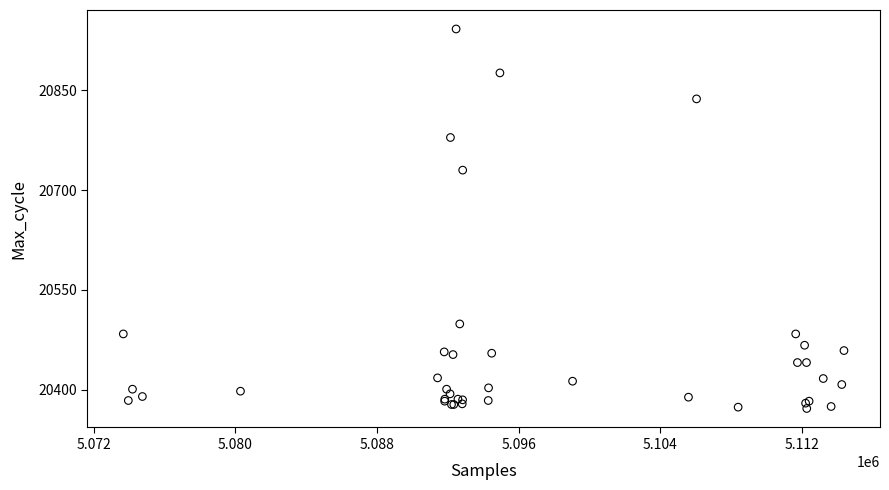

What Y value in the scatter plot is closest to 20657?

20730